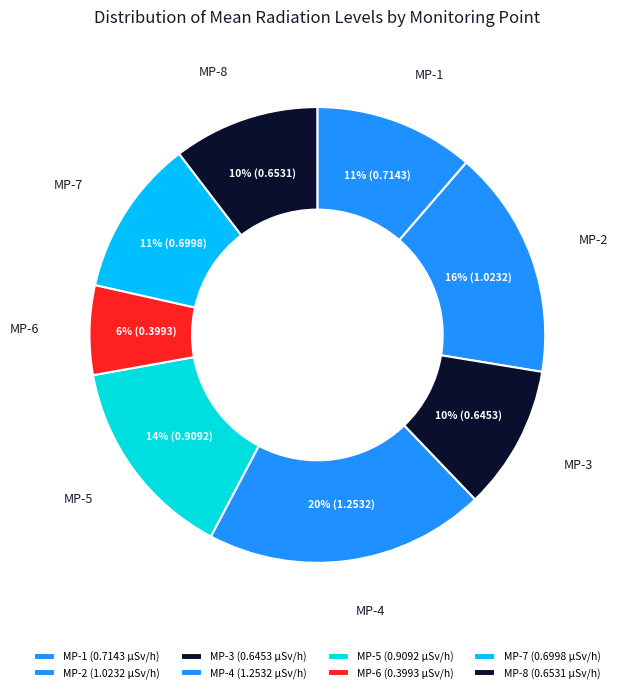

Is there a majority slice in this chart?

No